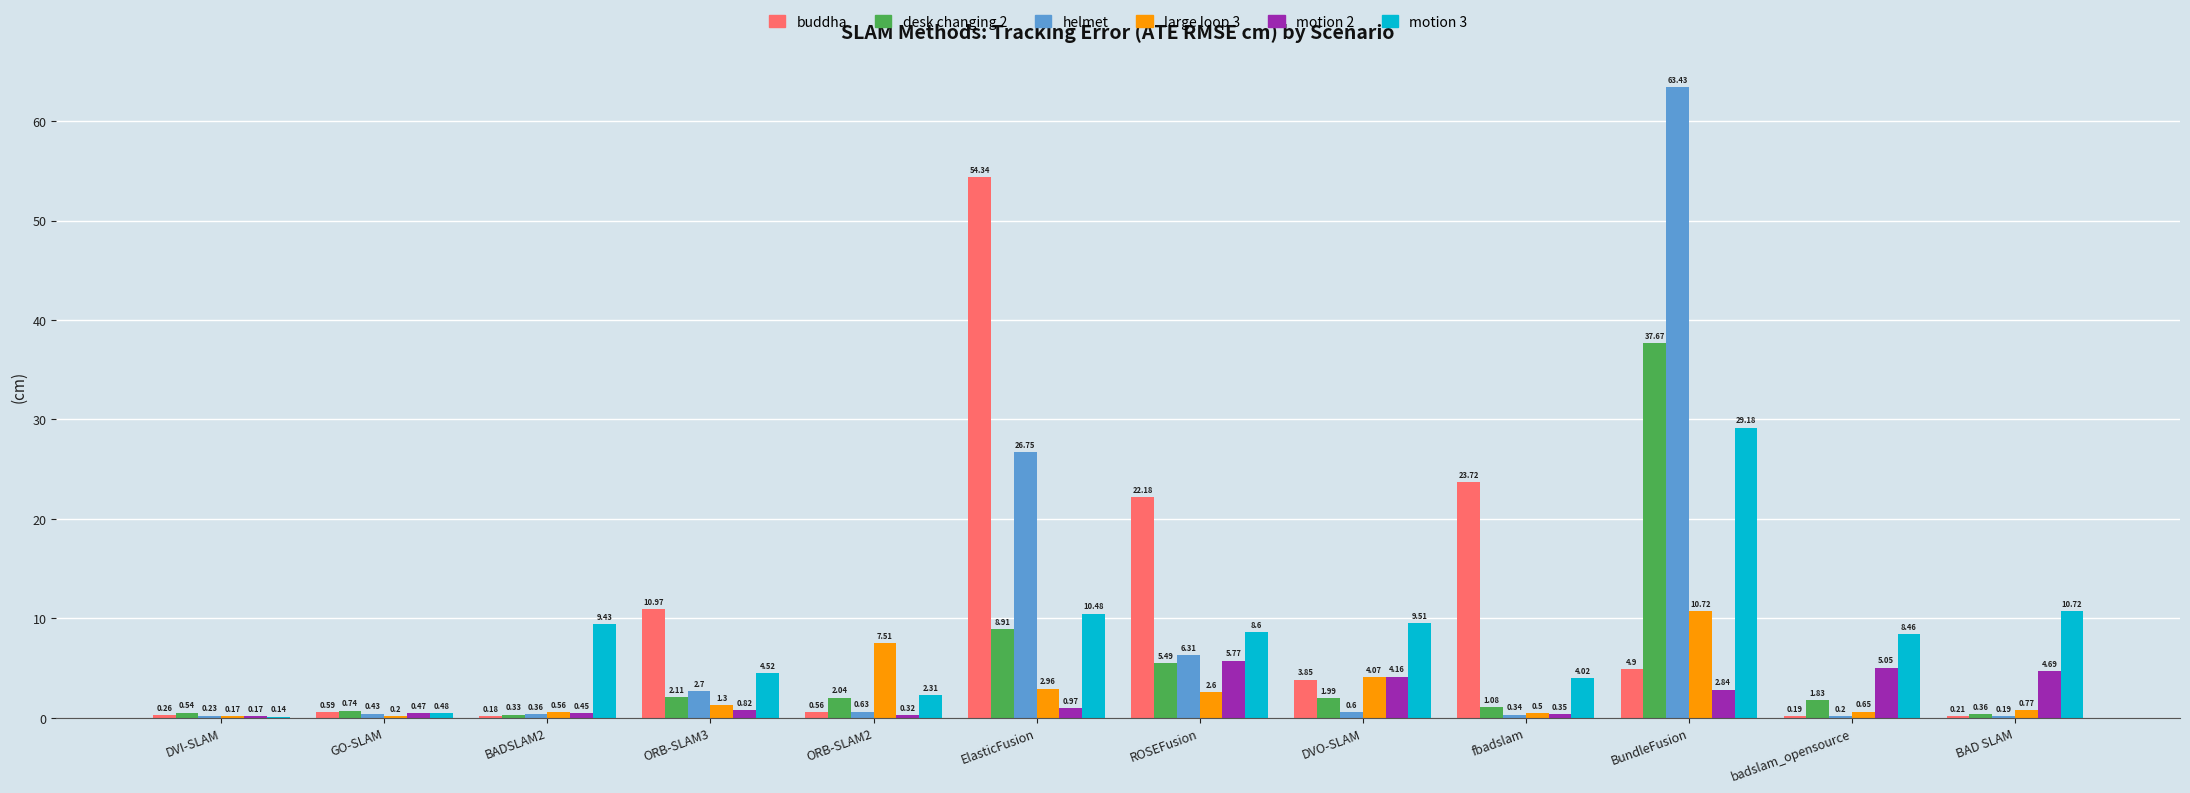

Which category has the highest value in the buddha series?

ElasticFusion